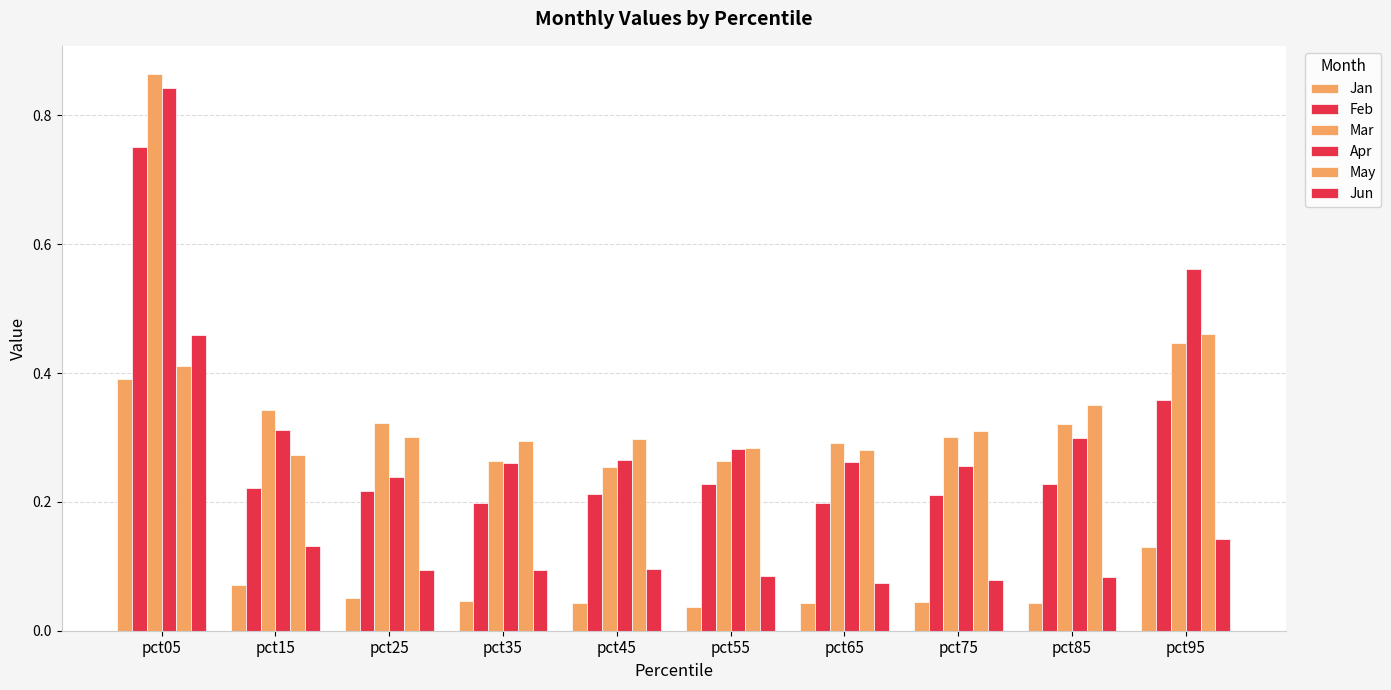

The Jun series shows 0.0 at pct75. True or false?

False